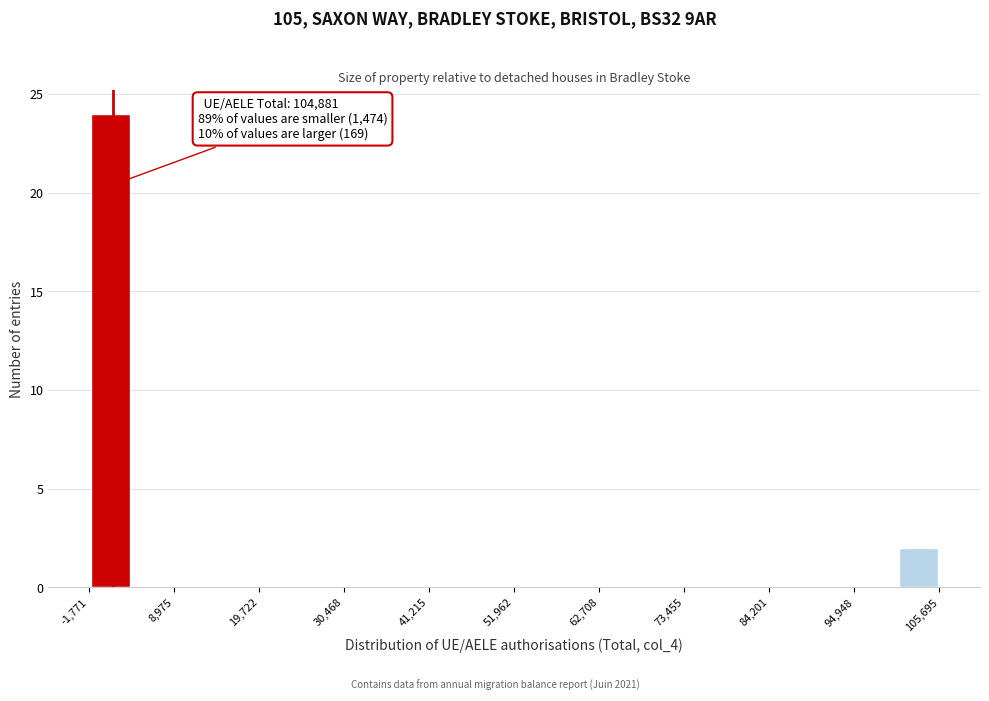

Around what value on the x-axis is the tallest bar? Give the approximate position of its centre, as read against the axis.

0